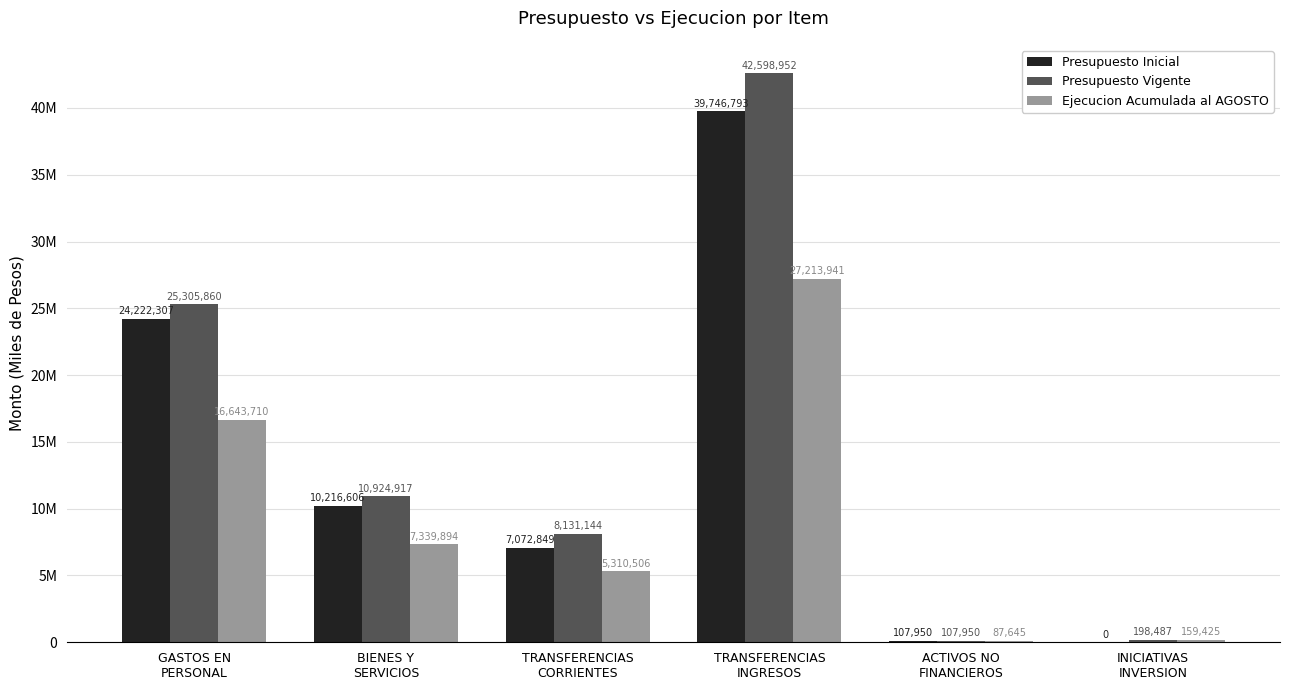

Reading left to right, transcribe all the data shown in this chart.

Presupuesto Inicial: 24222307	10216606	7072849	39746793	107950	0
Presupuesto Vigente: 25305860	10924917	8131144	42598952	107950	198487
Ejecucion Acumulada al AGOSTO: 16643710	7339894	5310506	27213941	87645	159425